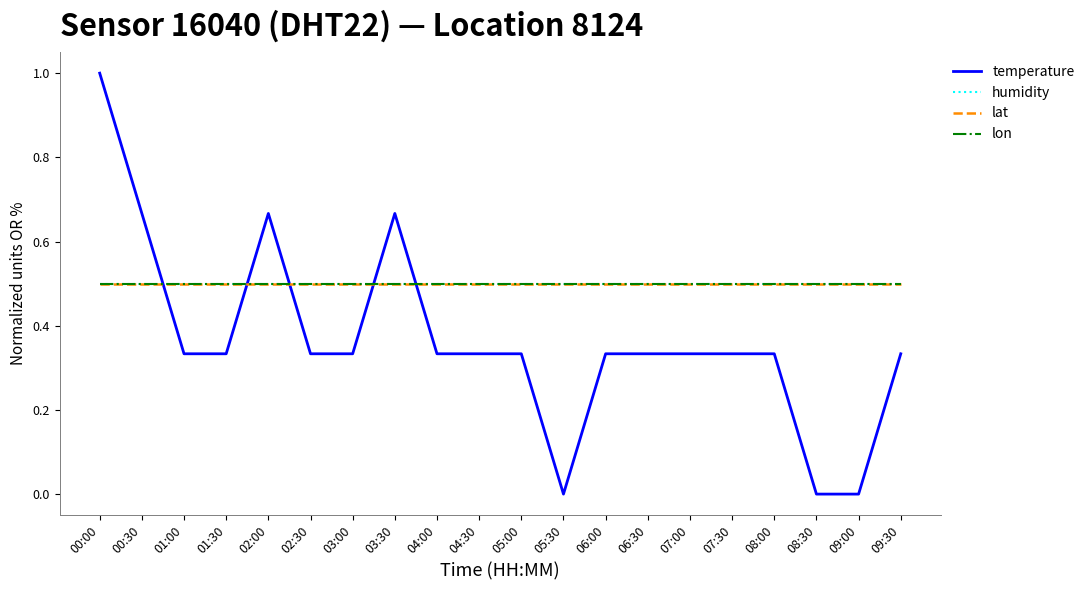

Does the chart display data point markers on the line(s)?

No